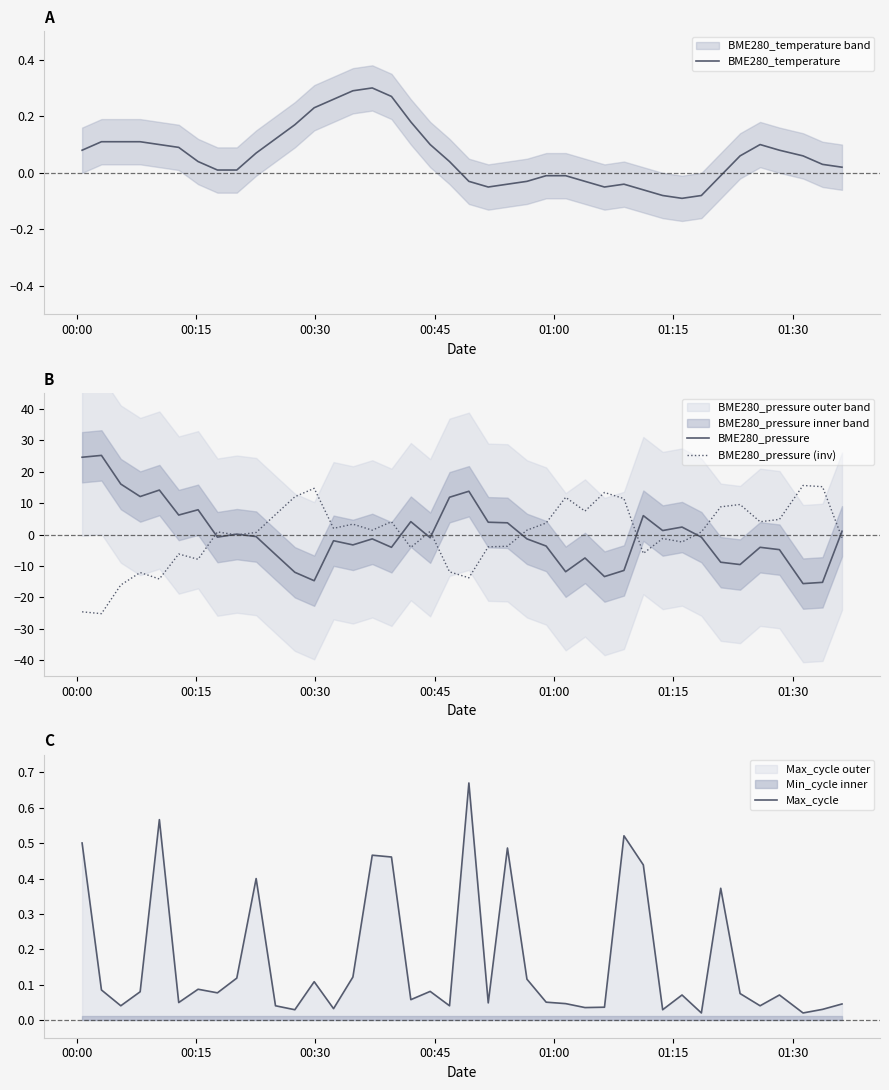

How many negative values does the BME280_pressure (inv) series have?

17